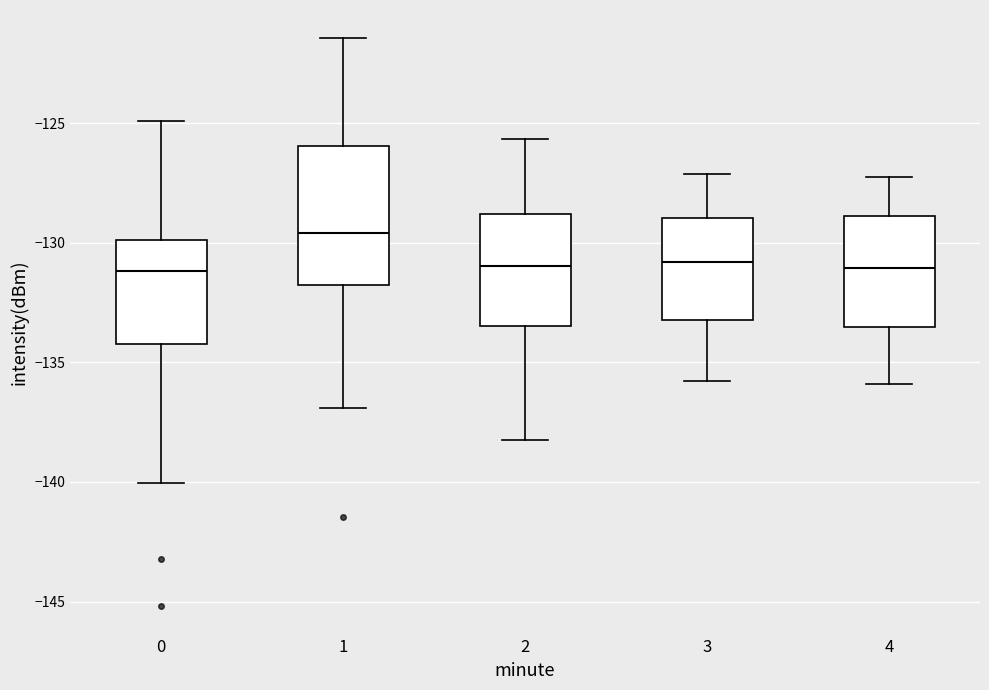

Reading left to right, transcribe this box plot: for each box, give where its median line is, the range the box spans, and where its two whiskers end, as read against the y-axis. The values are not printed on the chart, so give them approximately, as read against the axis.

0: median -131.0, box -134.0 to -130.0, whiskers -140.0 to -125.0
1: median -129.5, box -132.0 to -126.0, whiskers -137.0 to -121.5
2: median -131.0, box -133.5 to -129.0, whiskers -138.0 to -125.5
3: median -131.0, box -133.0 to -129.0, whiskers -136.0 to -127.0
4: median -131.0, box -133.5 to -129.0, whiskers -136.0 to -127.0